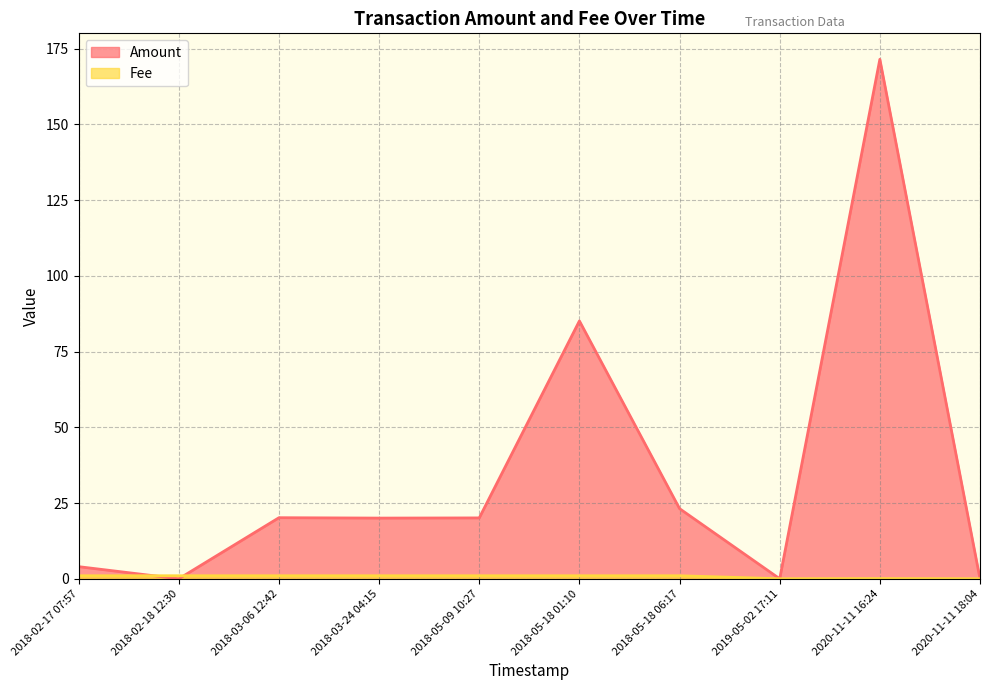

How many data points in Amount are above 20?

6